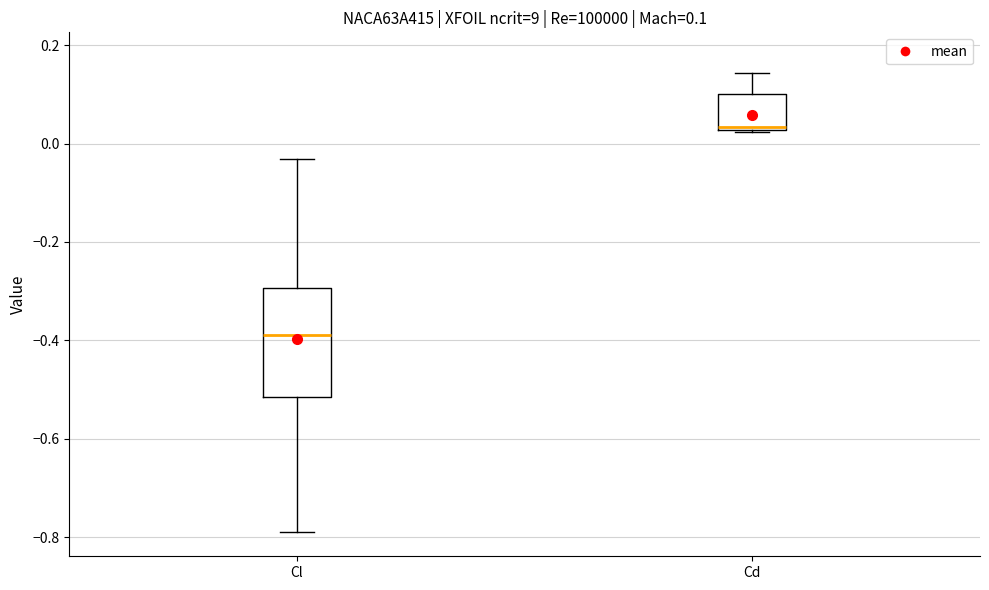

Which box is the tallest, from its lower edge to its upper edge?

Cl